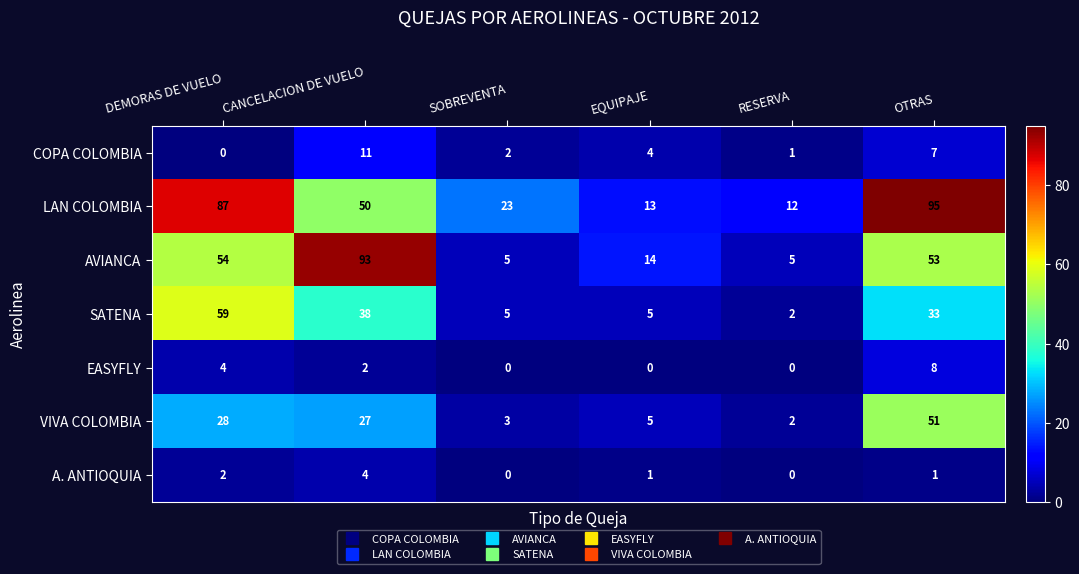

Which series changed the most between CANCELACION DE VUELO and EQUIPAJE?

AVIANCA